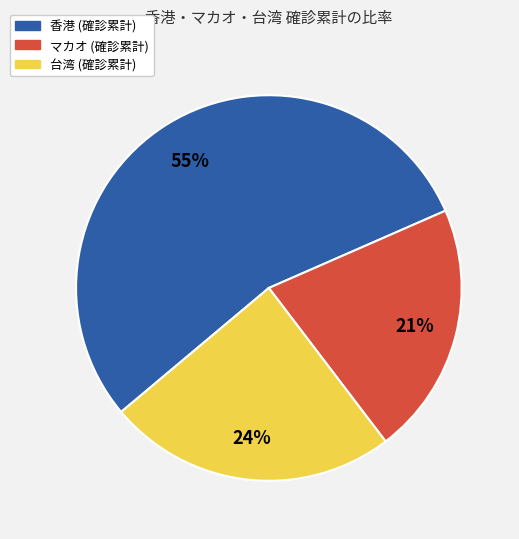

How many slices are in this pie chart?

3